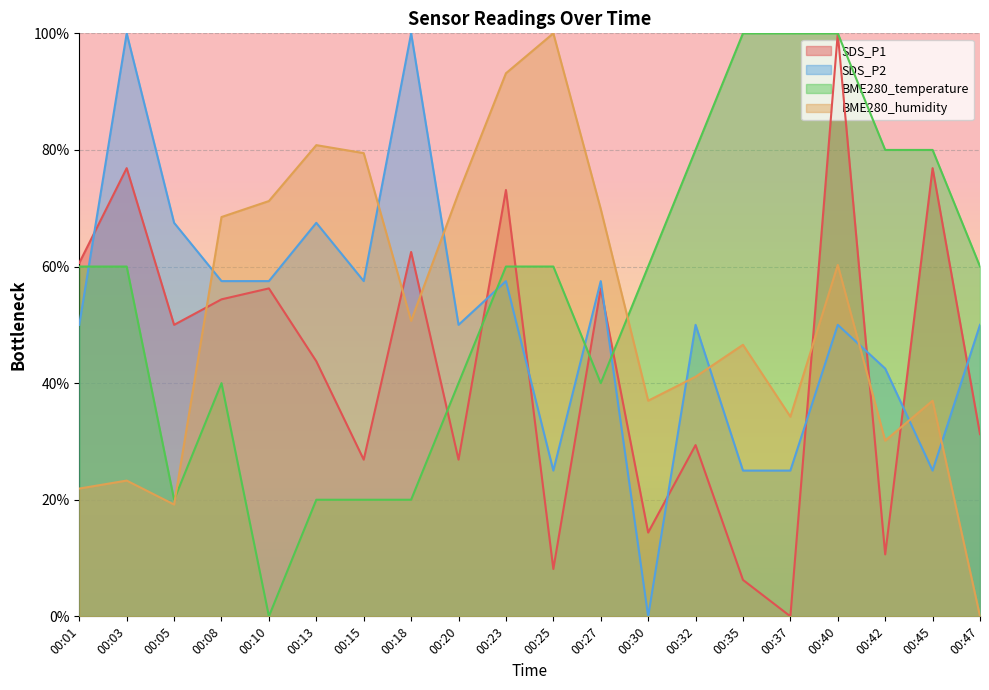

Which category has the highest value in the SDS_P1 series?

00:40